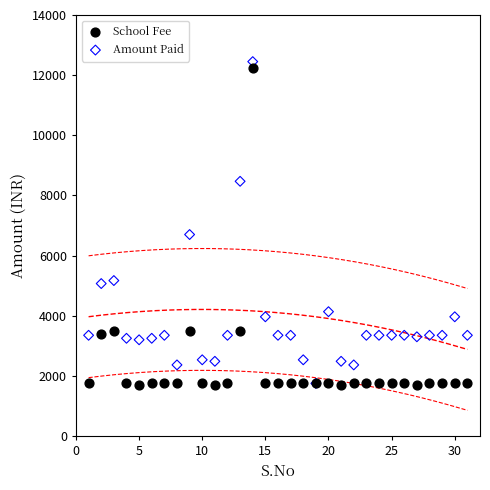

Which series has the largest Y range (max minus min)?

Amount Paid